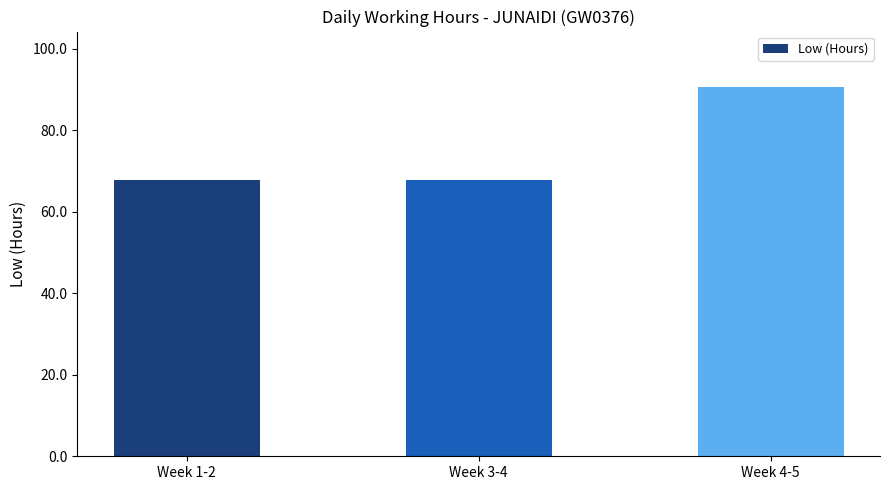

What is the difference between the maximum and second lowest values?

22.8